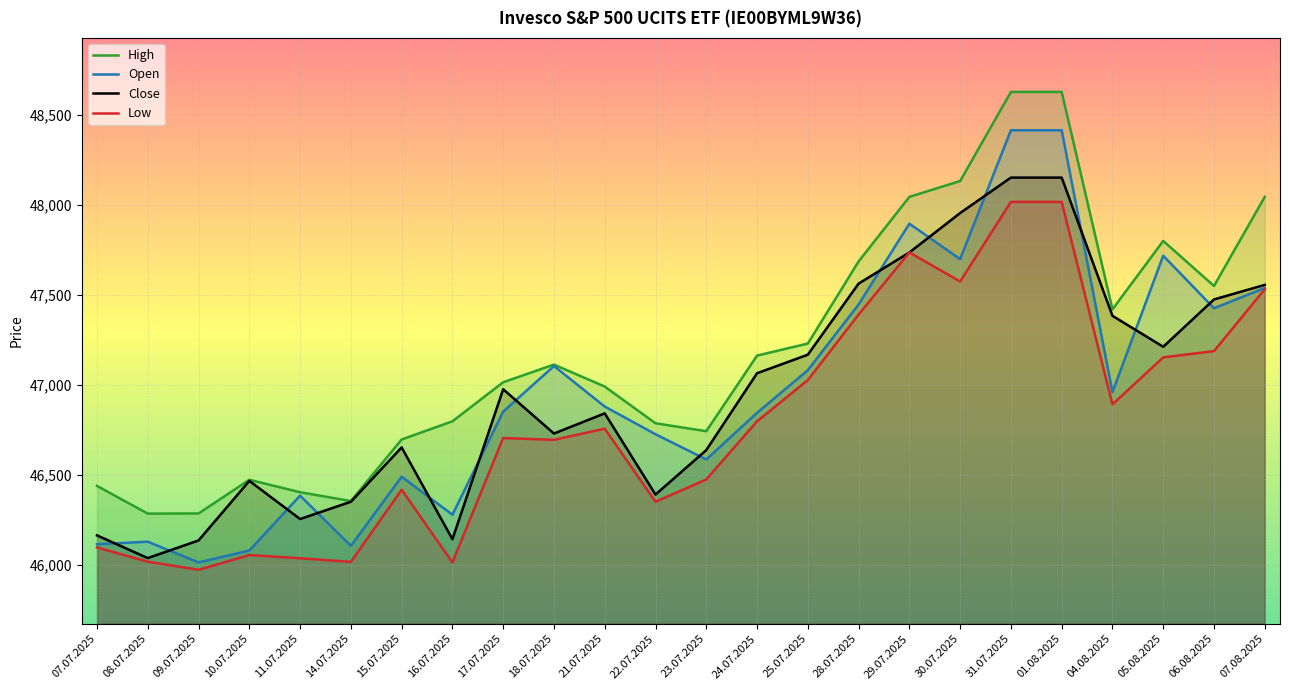

At which label does High reach its peak?

31.07.2025